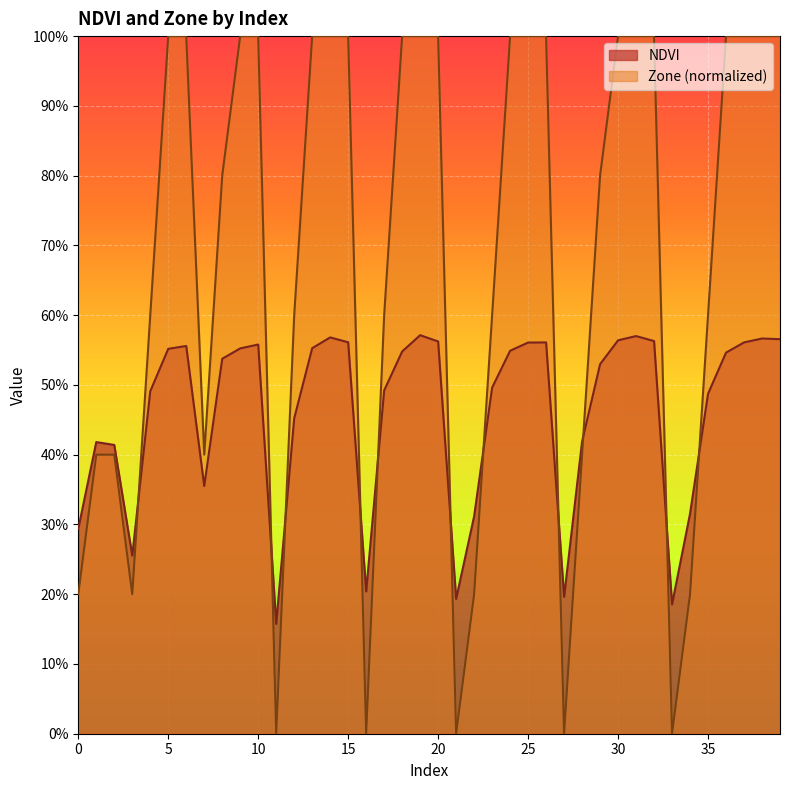

Which category has the highest value across all series?

5